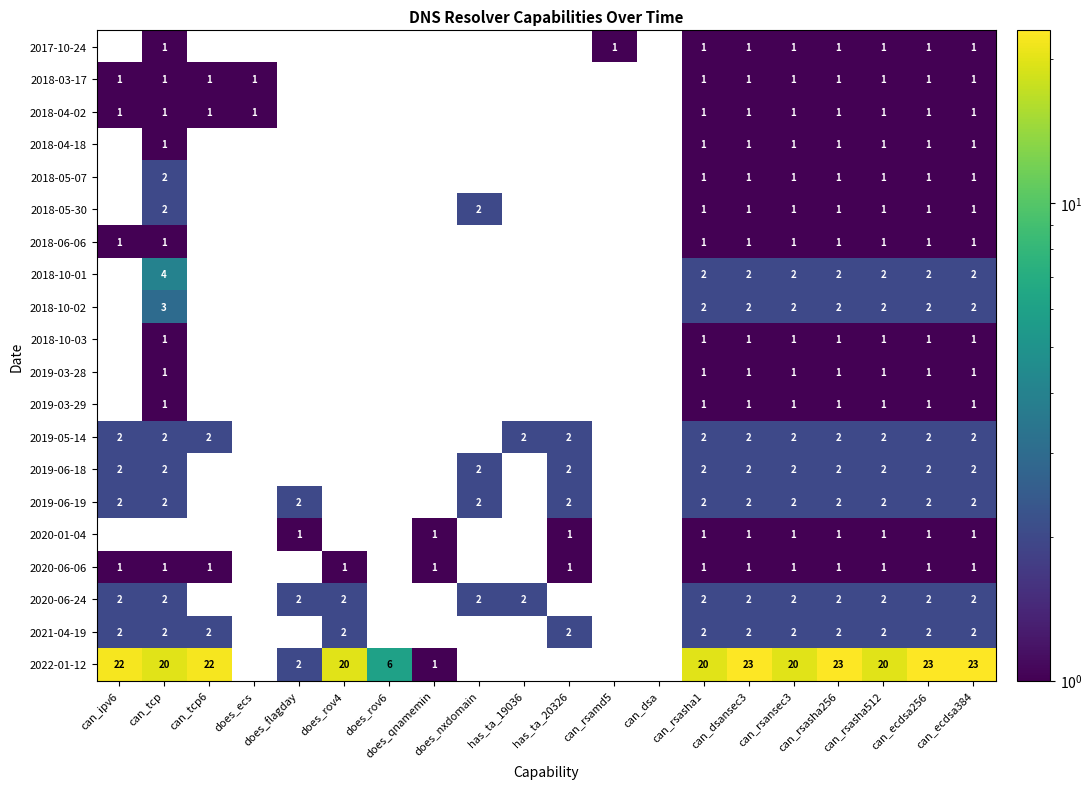

Is it true that 2018-10-02 equals 3 at can_dsansec3?

False